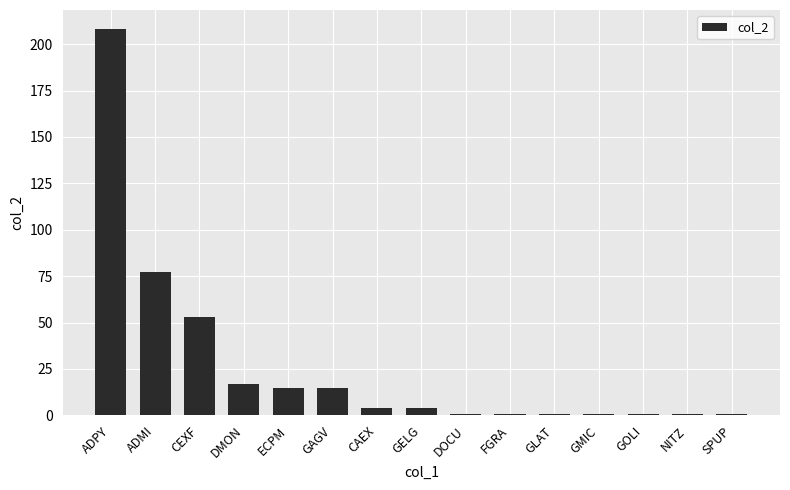

Where is the data nearest to the value 104?

ADMI